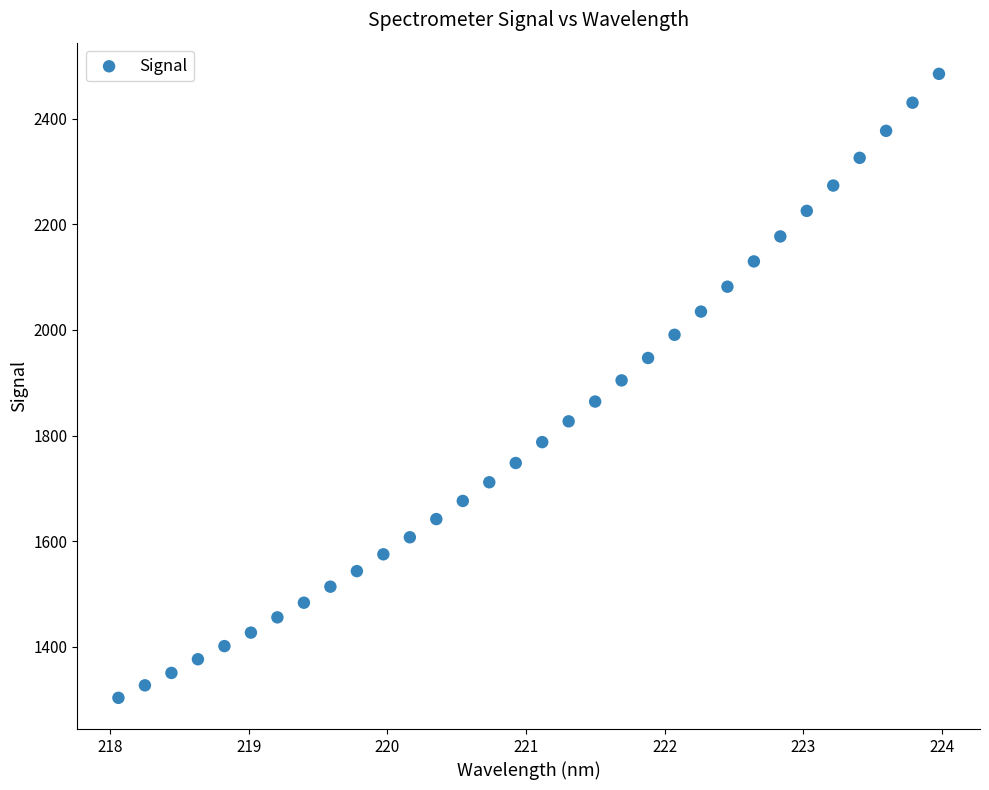

What is the range of Y values (max minus min)?

1181.0